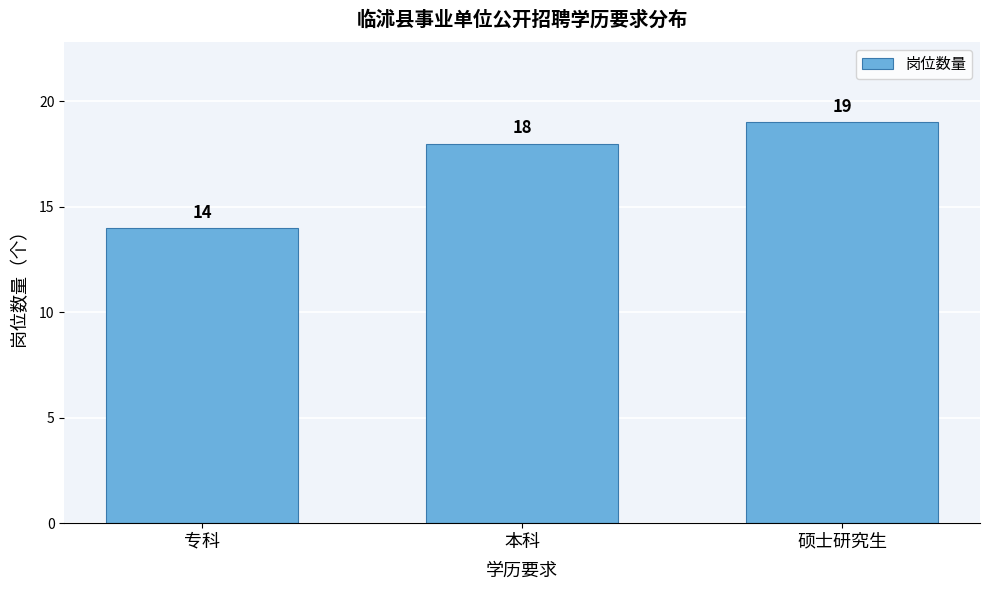

Reading right to left, what are all the values shown in this chart?

19	18	14